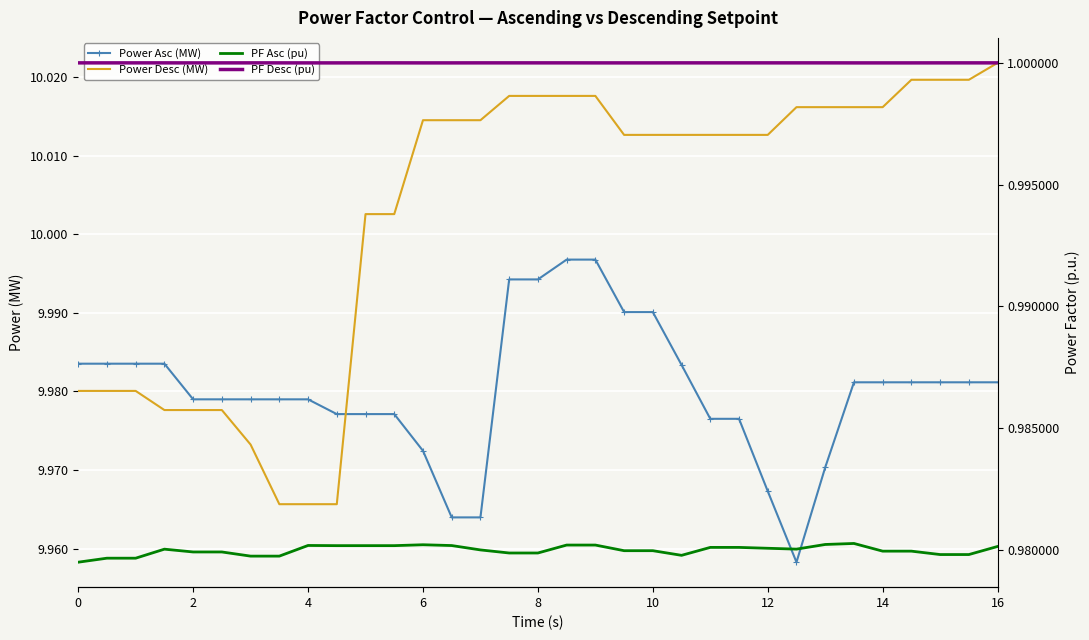

How many data points does each series have?

33